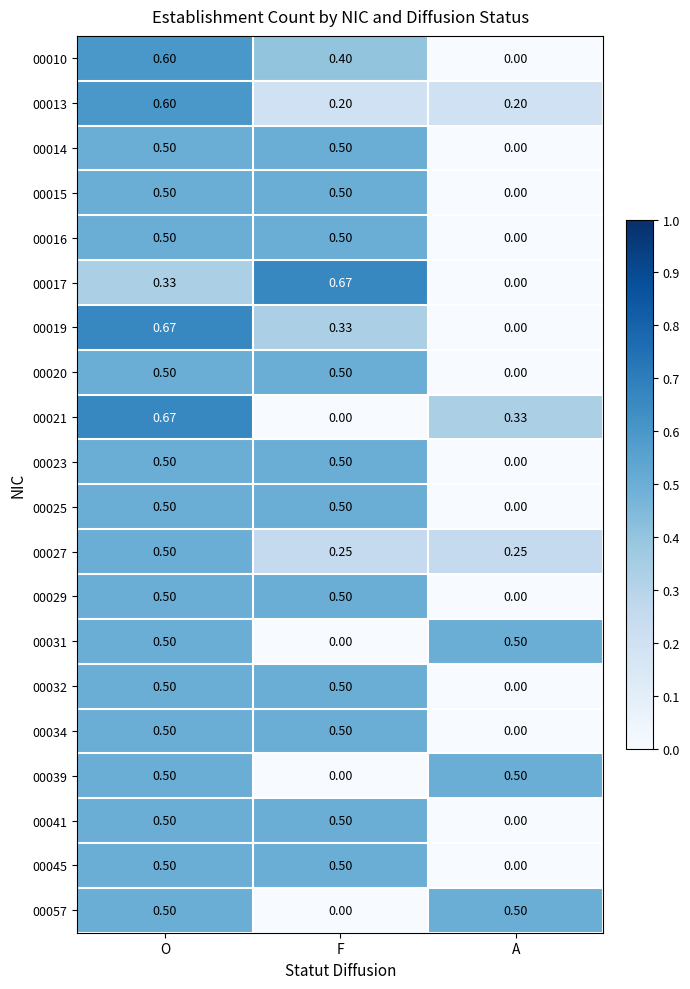

At which label does 00021 reach its peak?

O